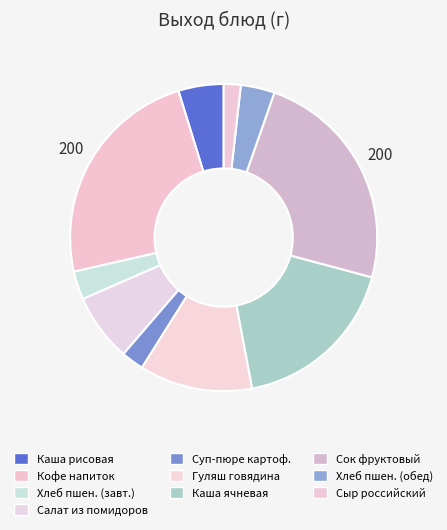

How many slices are in this pie chart?

10